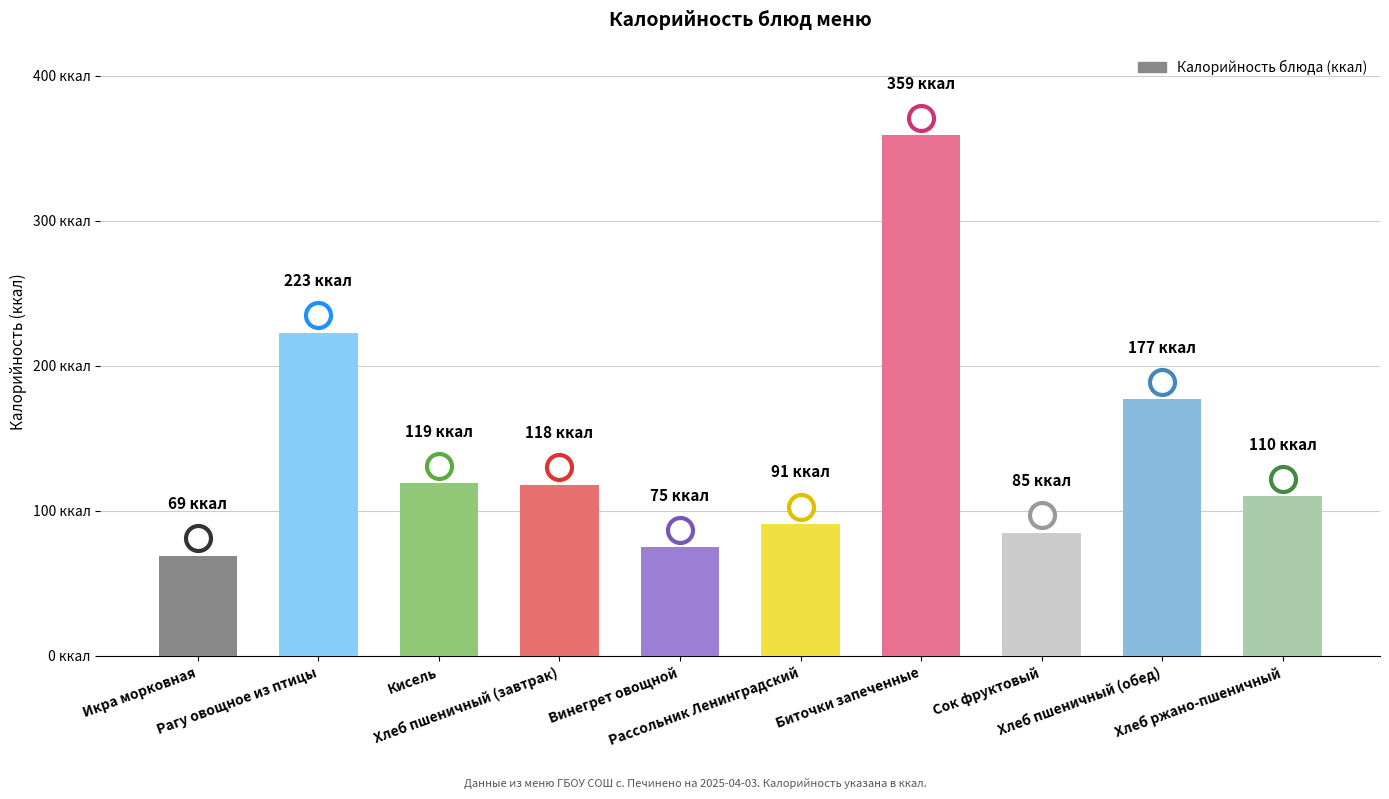

Are the bars horizontal?

No